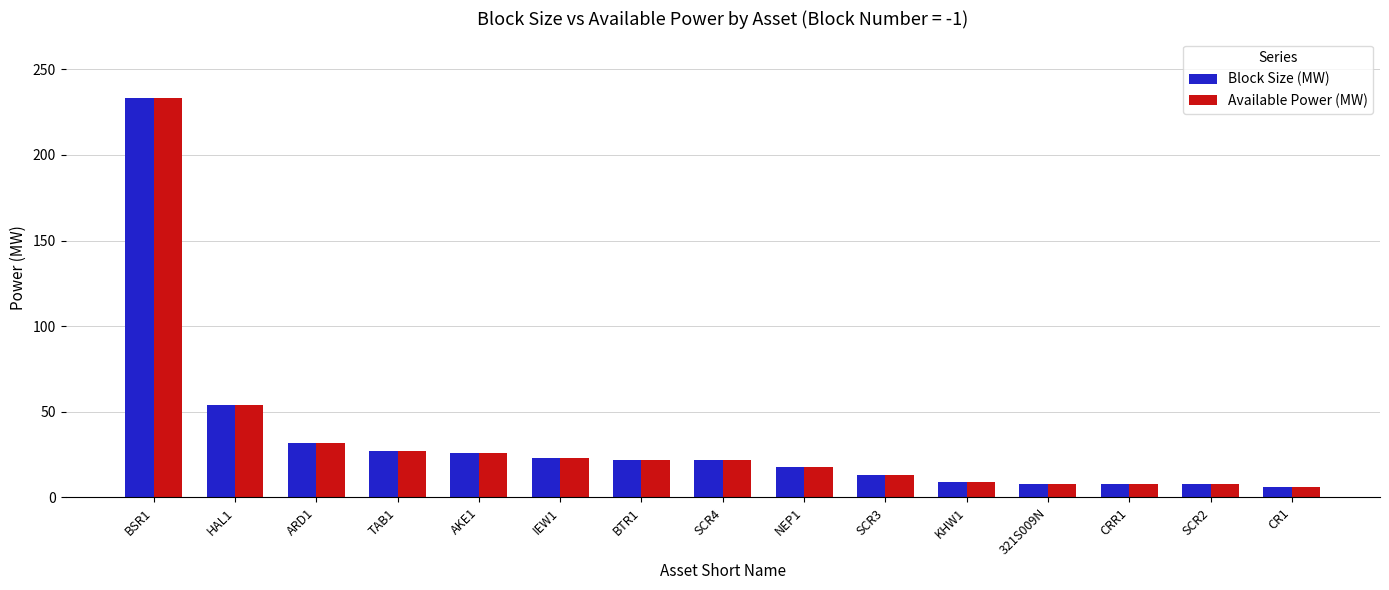

At which category is the sum across all series the highest?

BSR1